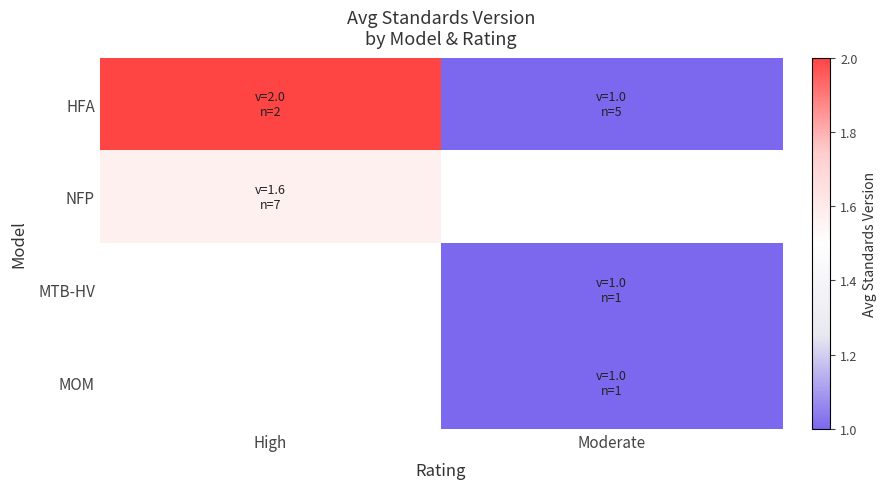

Is the value of MOM at Moderate greater than the value of HFA at High?

No